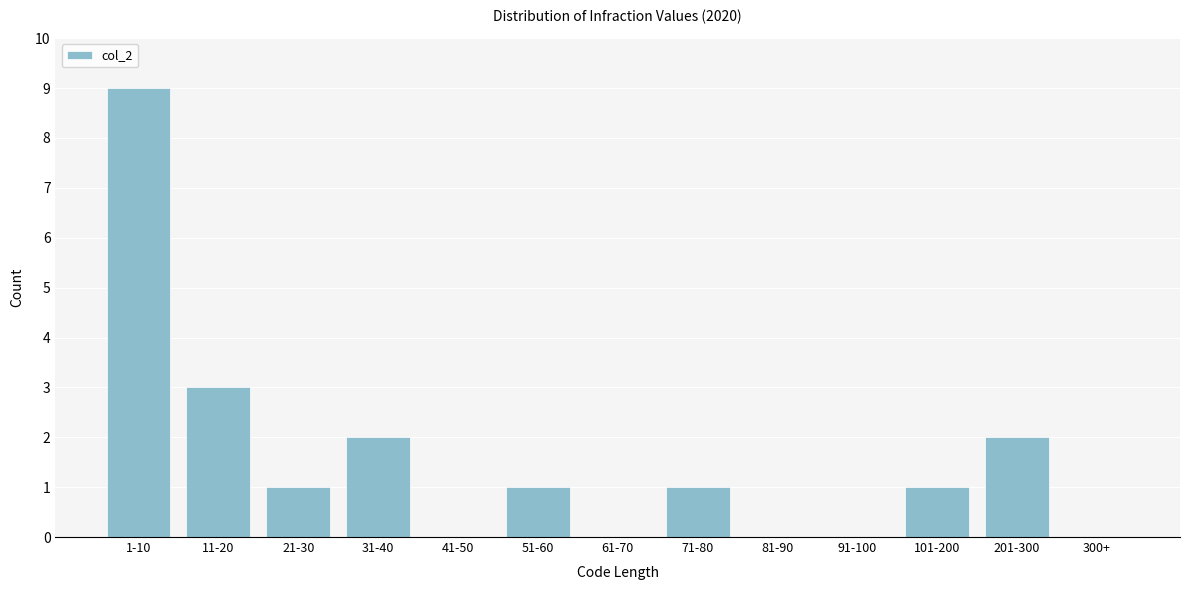

Reading right to left, list all the values displayed in this chart.

300+=0	201-300=2	101-200=1	91-100=0	81-90=0	71-80=1	61-70=0	51-60=1	41-50=0	31-40=2	21-30=1	11-20=3	1-10=9